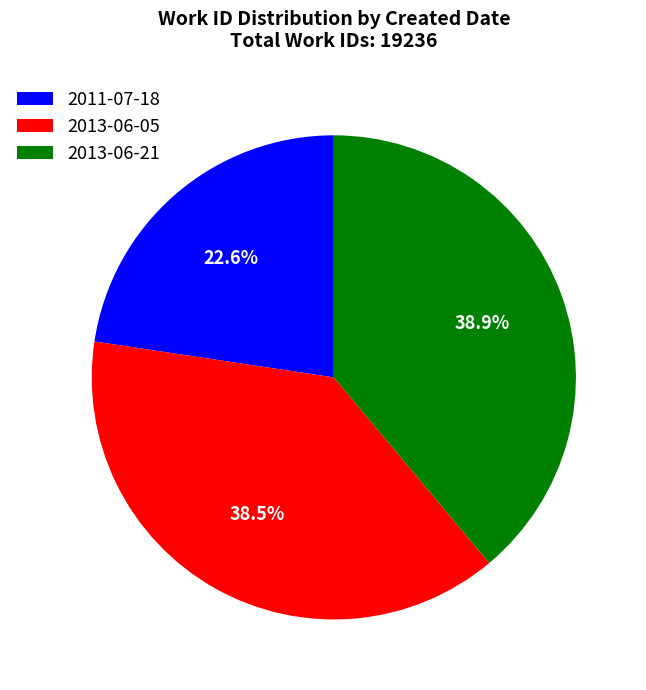

Between 2011-07-18 and 2013-06-05, which is larger?

2013-06-05